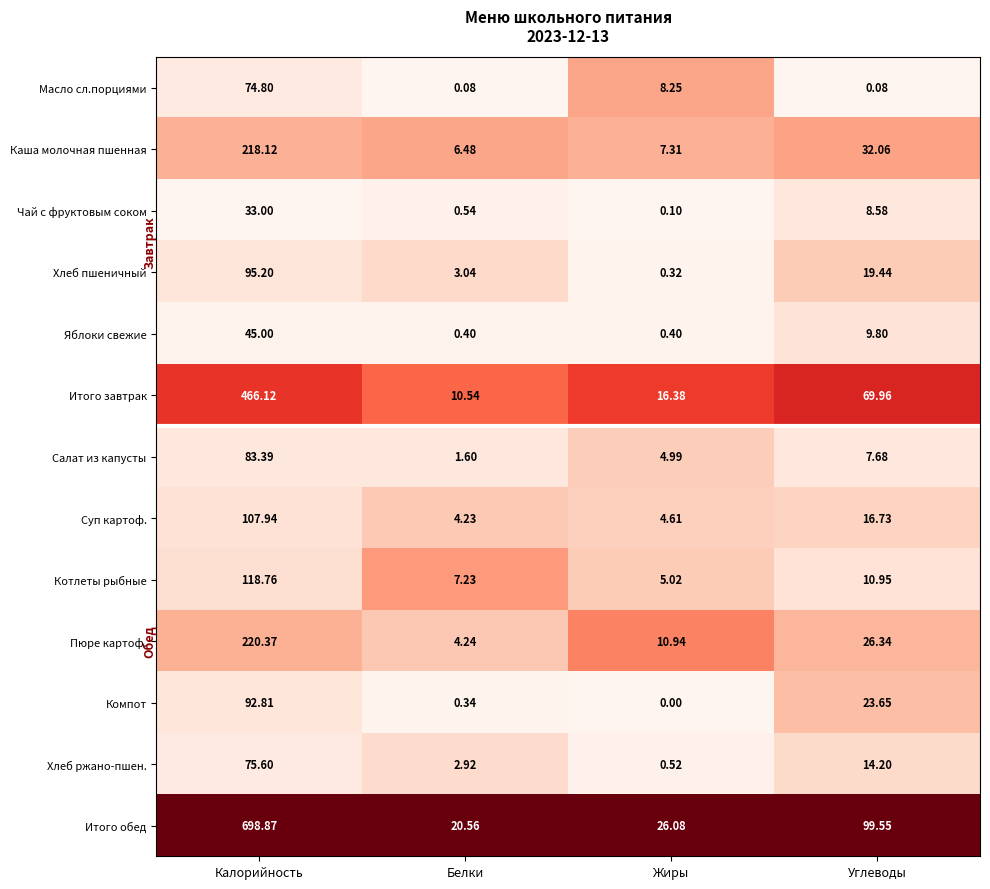

Which category has the lowest value in the Хлеб ржано-пшен. series?

Жиры